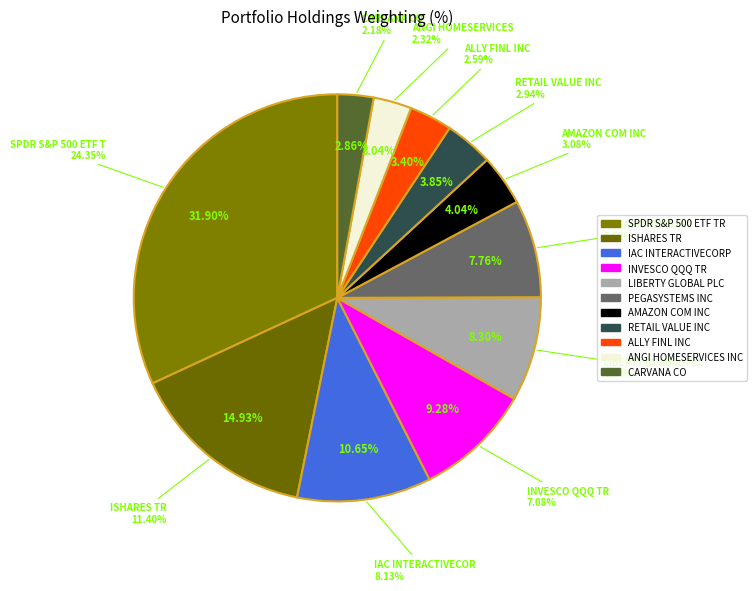

What portion of the pie excludes ISHARES TR?

85.1%